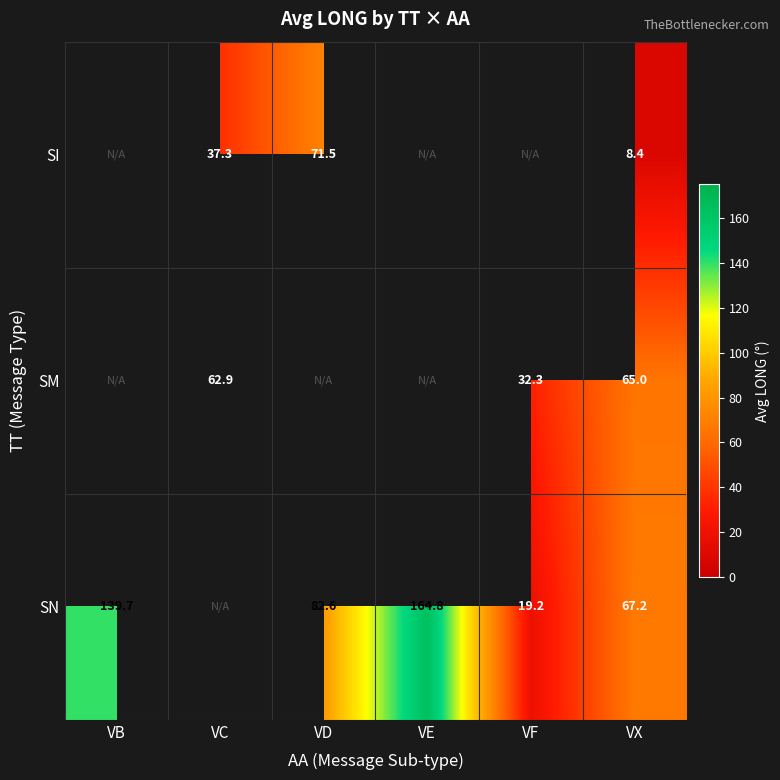

What is the spread (max minus min) of values at VX?

58.8